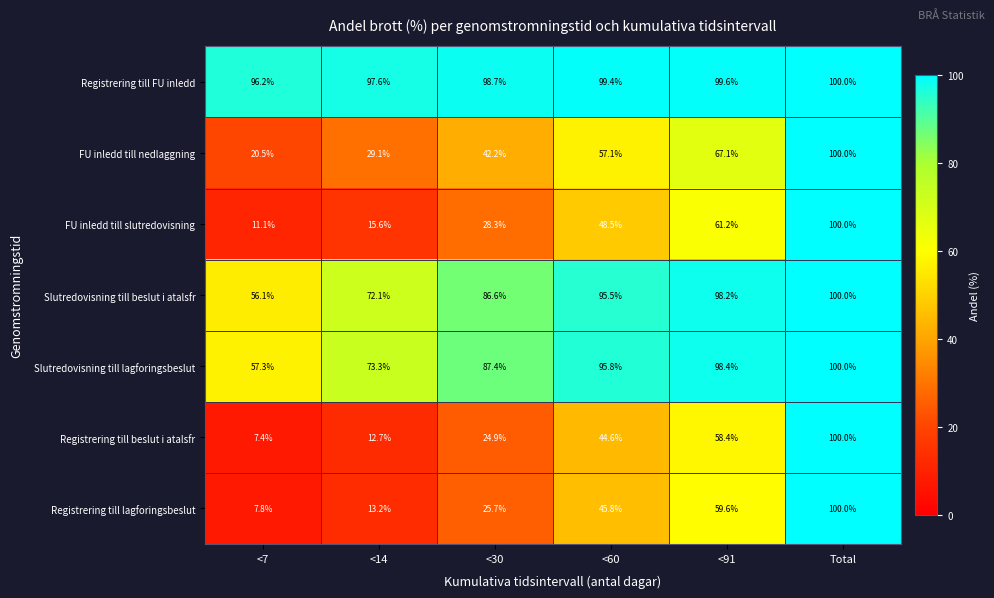

Rank the series at <30 from highest to lowest value.

Registrering till FU inledd, Slutredovisning till lagforingsbeslut, Slutredovisning till beslut i atalsfr, FU inledd till nedlaggning, FU inledd till slutredovisning, Registrering till lagforingsbeslut, Registrering till beslut i atalsfr